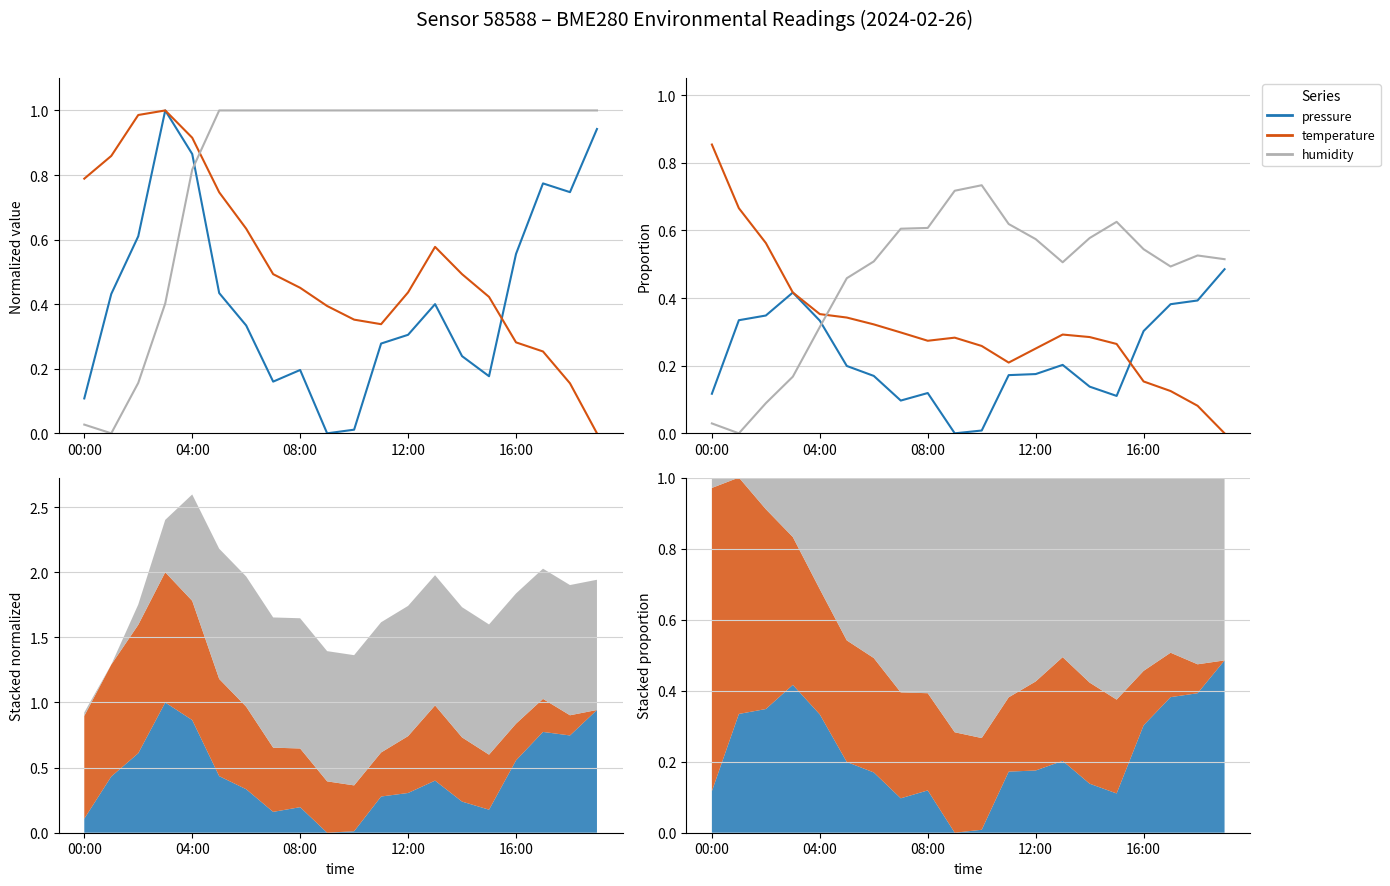

What is the sum of the pressure values at 9 and 11?

0.2